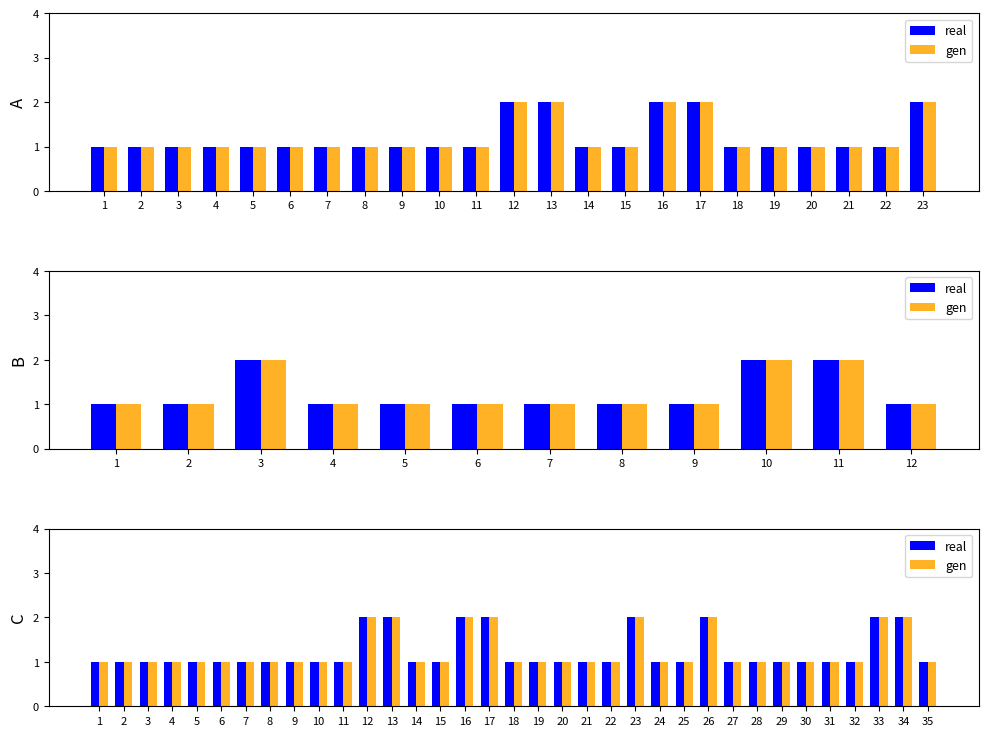

At 5, list the series in order from smallest to largest.

real, gen